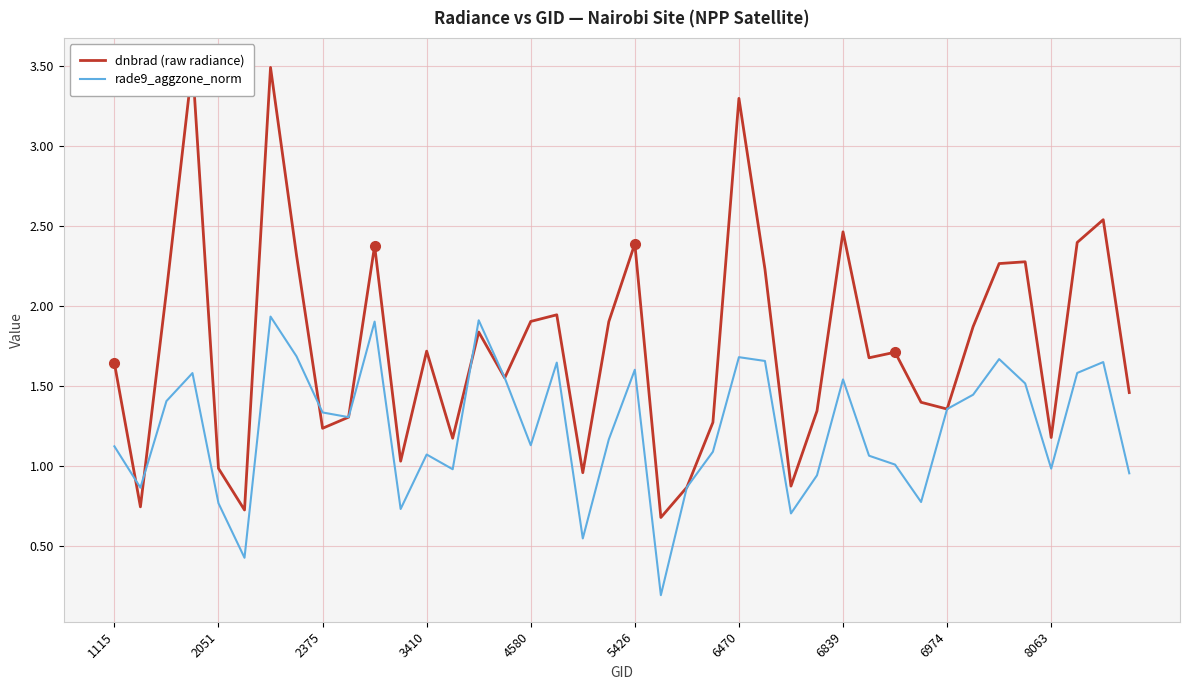

List the series in order of their peak value, highest first.

dnbrad (raw radiance), rade9_aggzone_norm